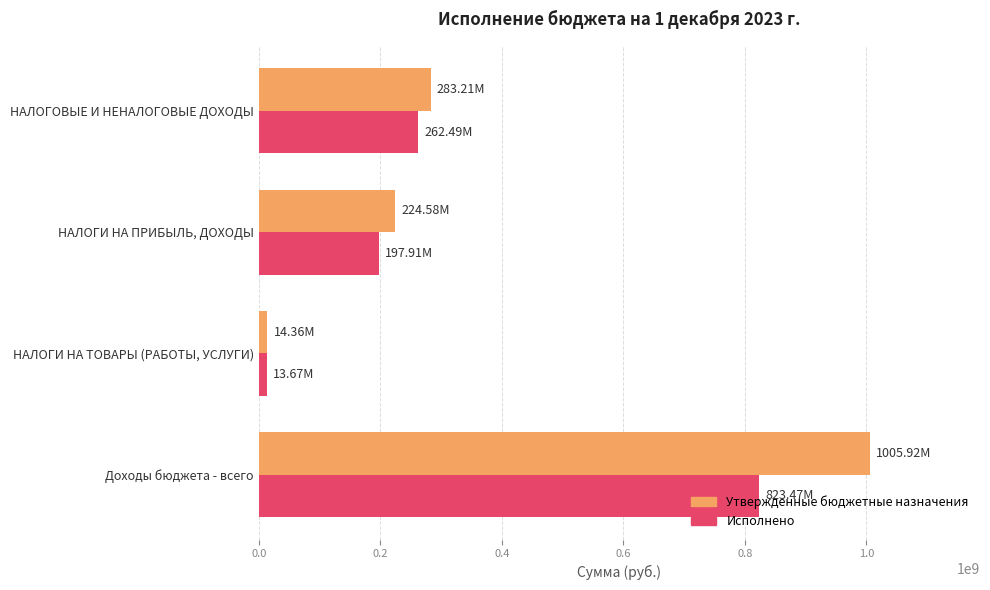

What is the difference between the maximum and minimum values in the Утвержденные бюджетные назначения series?

991564209.6